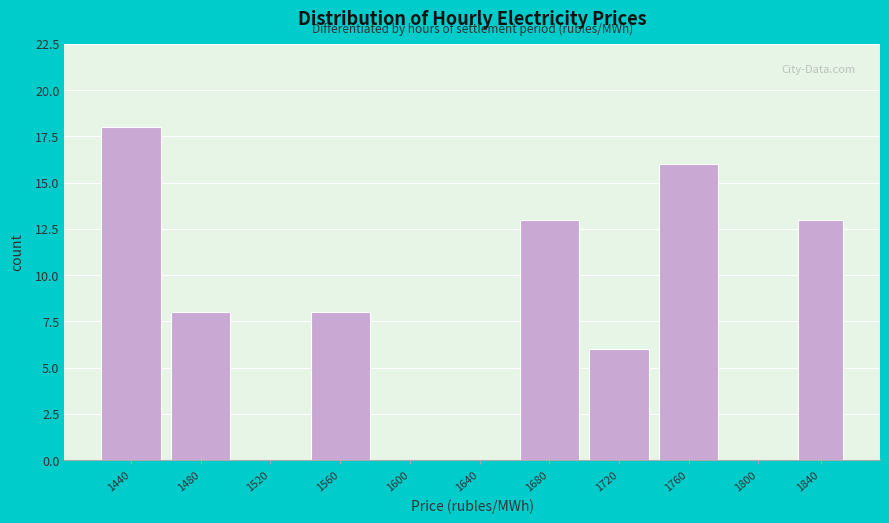

Reading left to right, extract all data points from this chart.

1440=18	1480=8	1520=0	1560=8	1600=0	1640=0	1680=13	1720=6	1760=16	1800=0	1840=13